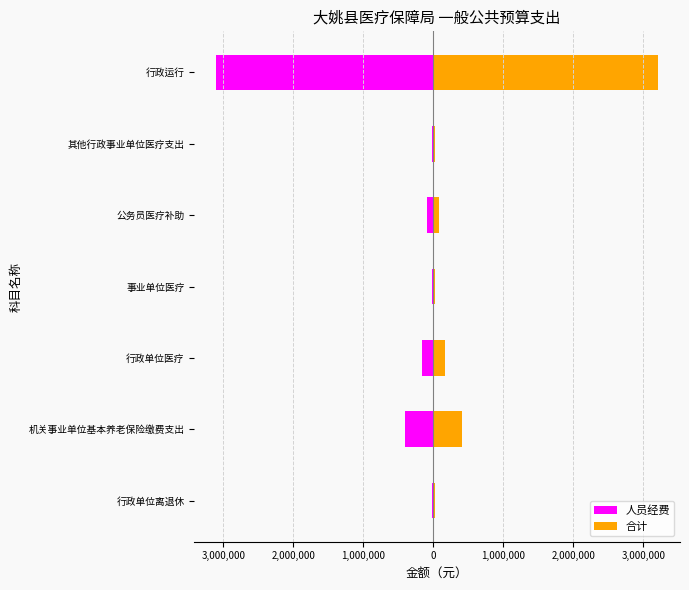

Reading left to right, extract all data points from this chart.

人员经费: -21954	-402517	-159086	-27435	-85405	-24329	-3101301
合计: 21954	402517	159086	27435	85405	24329	3206301